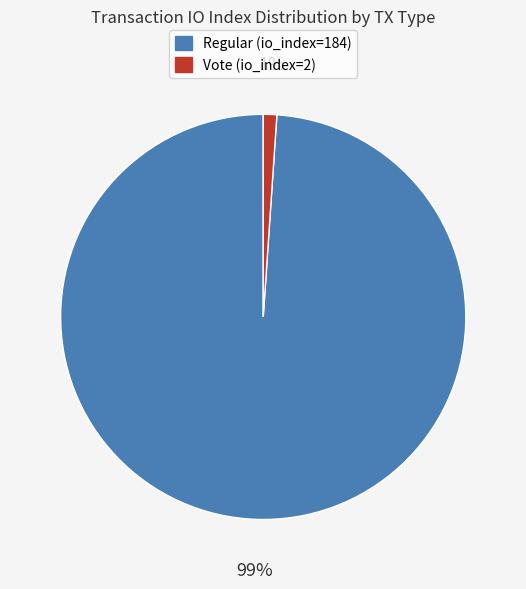

To the nearest percent, what is the difference between the largest and smallest slice percentages?

98%